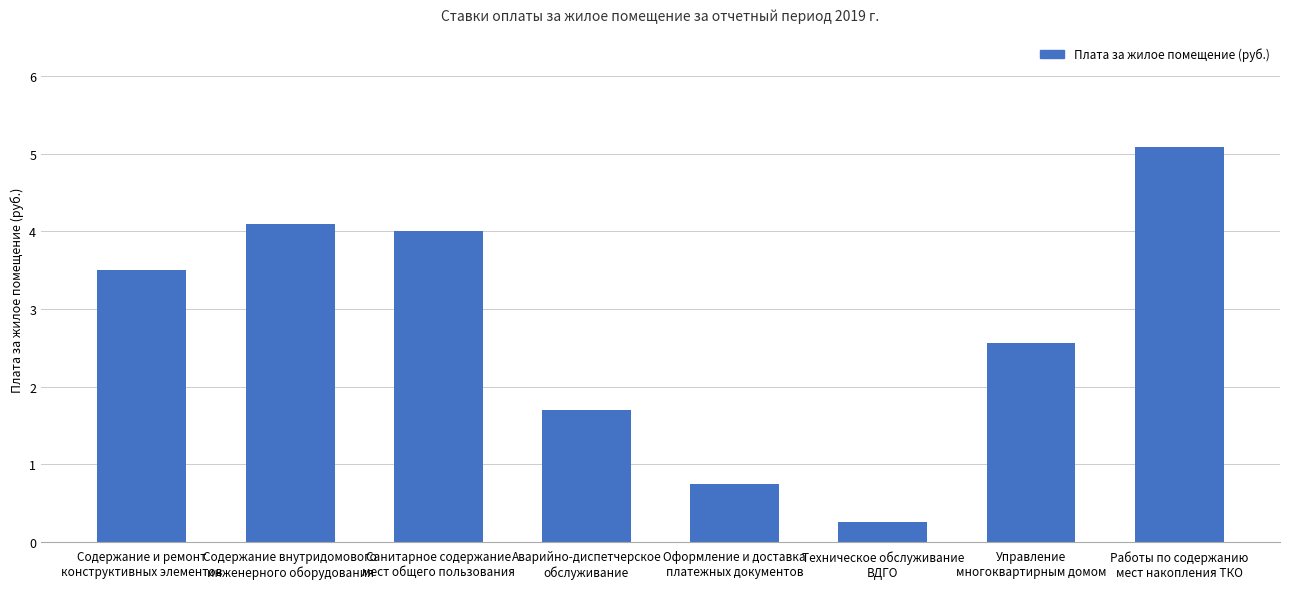

Is it true that the value at Содержание и ремонт
конструктивных элементов is 2.4?

False